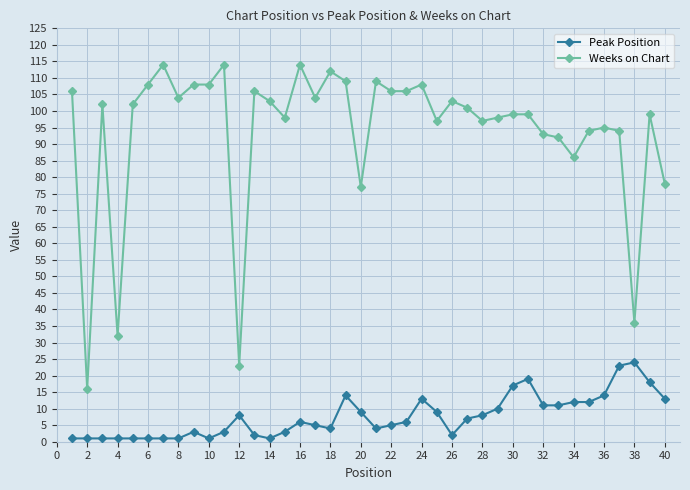

Which series has the largest range (max minus min)?

Weeks on Chart